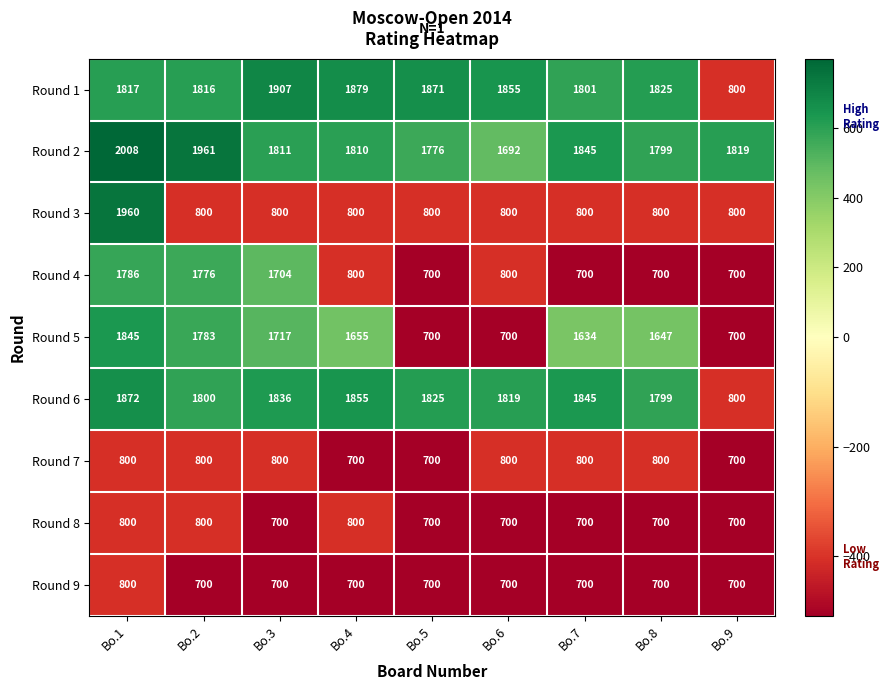

Count the number of categories in the chart.

9